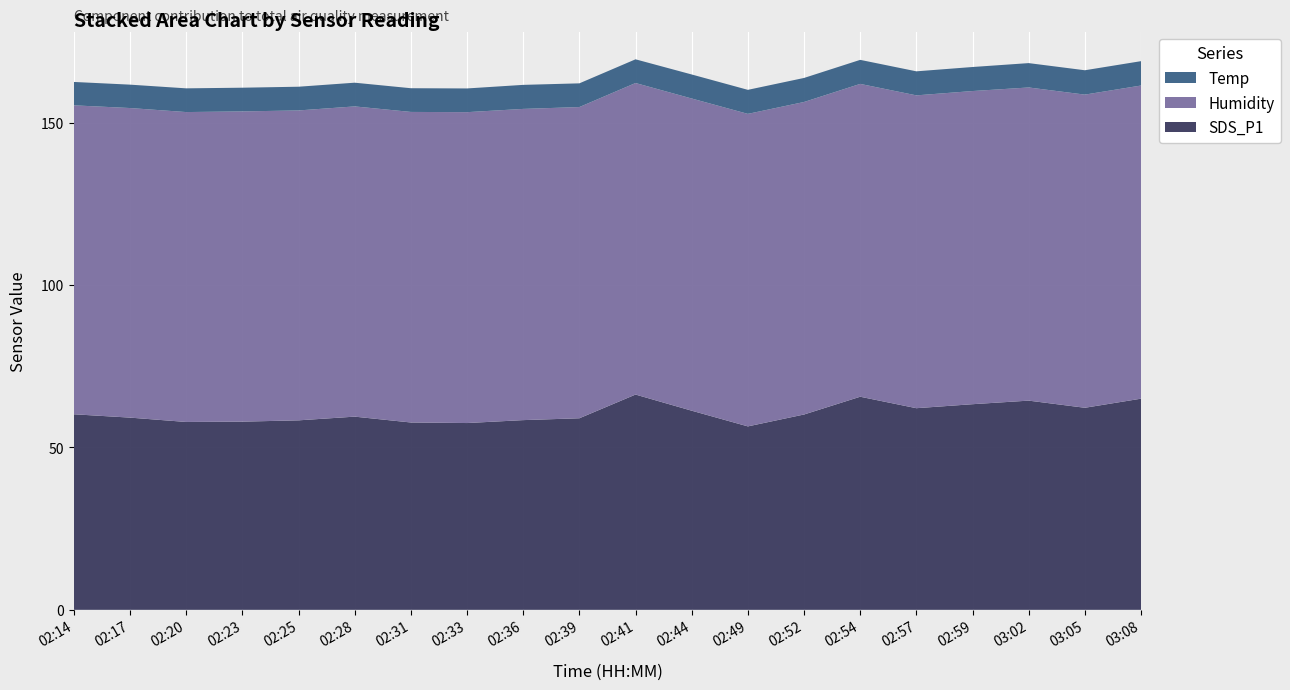

Reading left to right, transcribe all the data shown in this chart.

SDS_P1: 60.2	59.2	57.8	57.9	58.3	59.5	57.7	57.5	58.4	59.0	66.3	61.3	56.5	60.1	65.6	62.1	63.3	64.4	62.2	65.0
Humidity: 95.1	95.3	95.4	95.5	95.4	95.5	95.6	95.7	95.8	95.8	95.9	96.1	96.2	96.2	96.3	96.3	96.4	96.4	96.4	96.4
Temp: 7.2	7.2	7.3	7.3	7.3	7.3	7.3	7.3	7.4	7.3	7.3	7.4	7.4	7.4	7.4	7.4	7.4	7.5	7.5	7.5